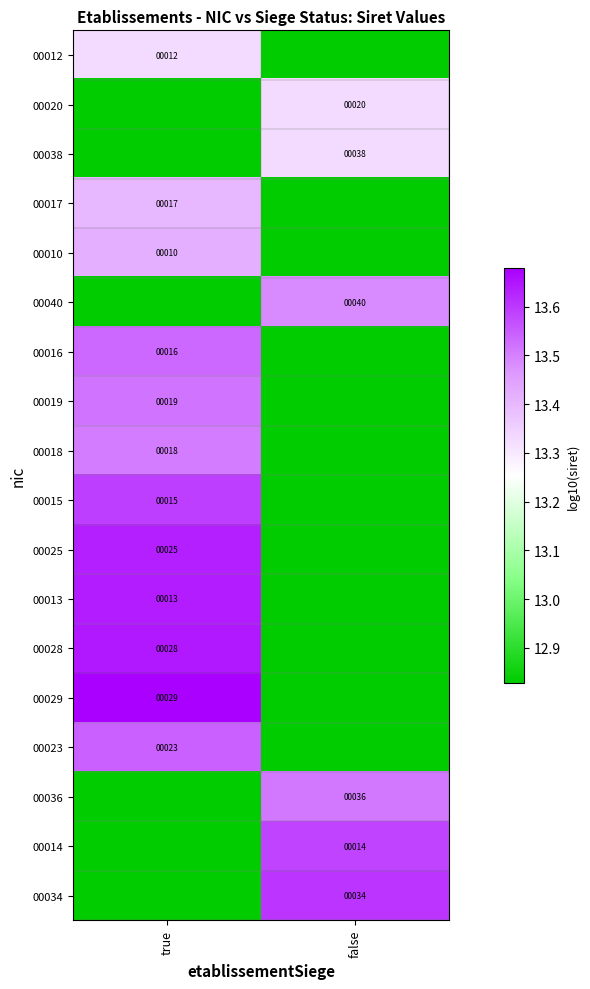

At which category does the chart reach its minimum across all series?

false